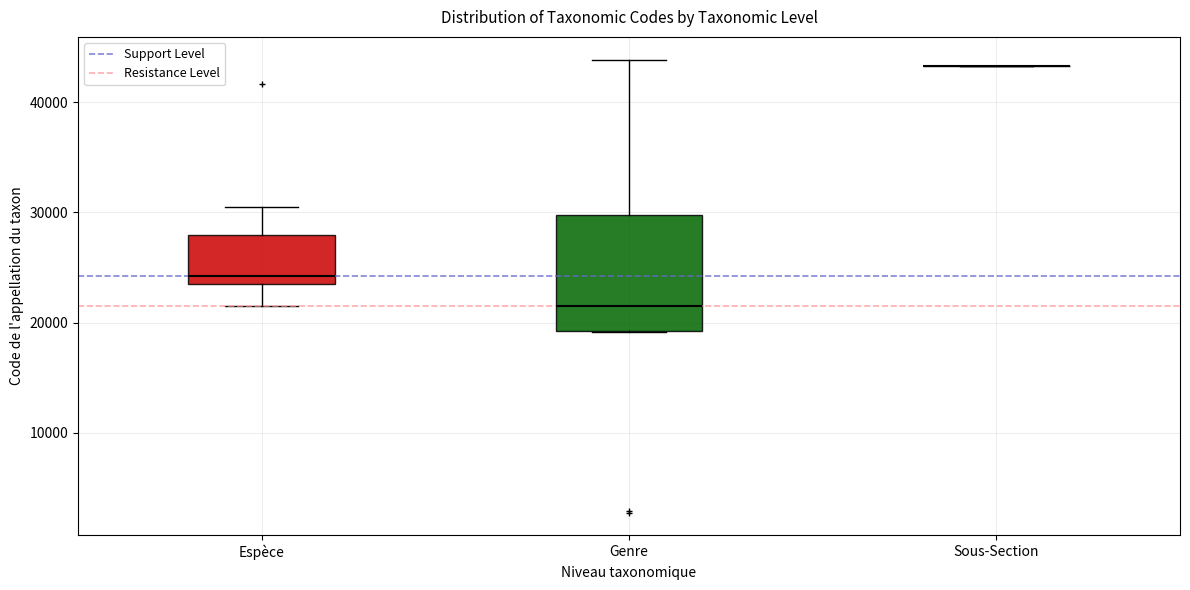

Where does the median line of the box for Espèce sit on the y-axis? The values are not printed on the chart, so give them approximately, as read against the axis.

24000